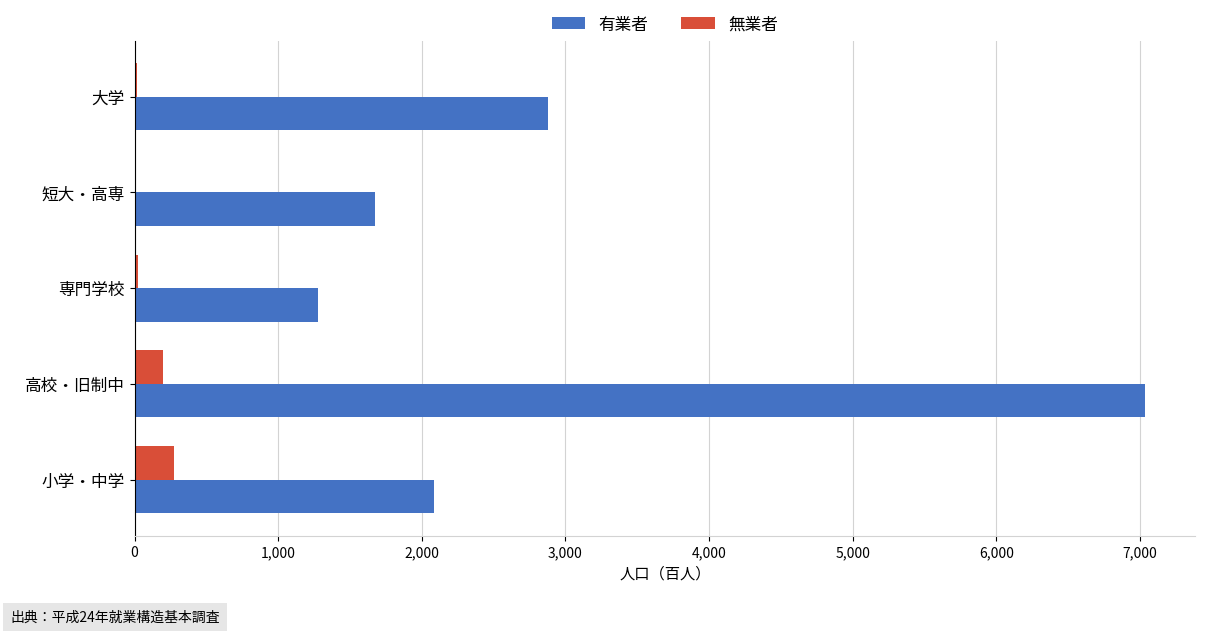

At which label does 有業者 reach its peak?

高校・旧制中